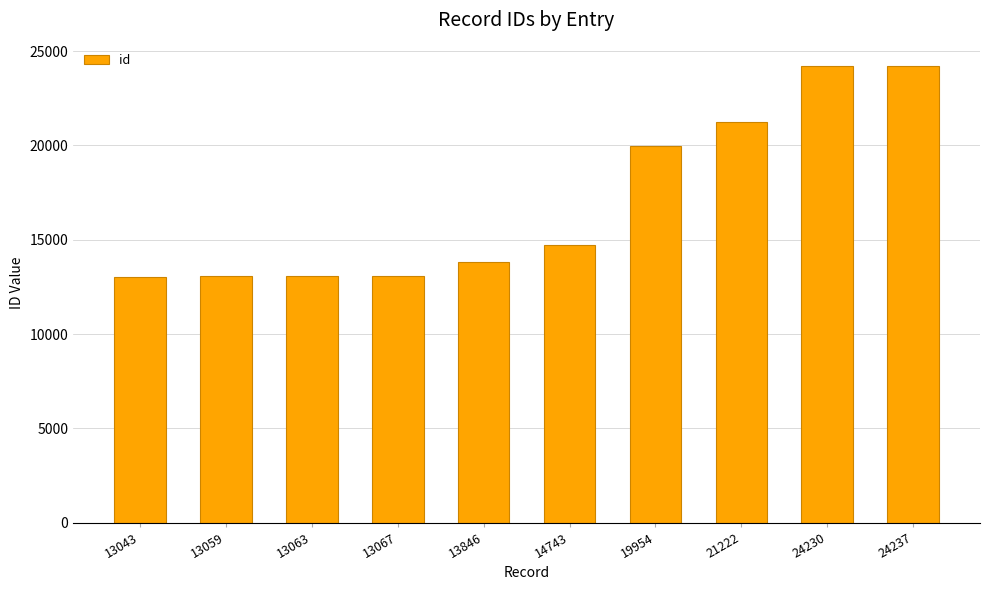

What is the difference between the maximum and minimum values?

11194